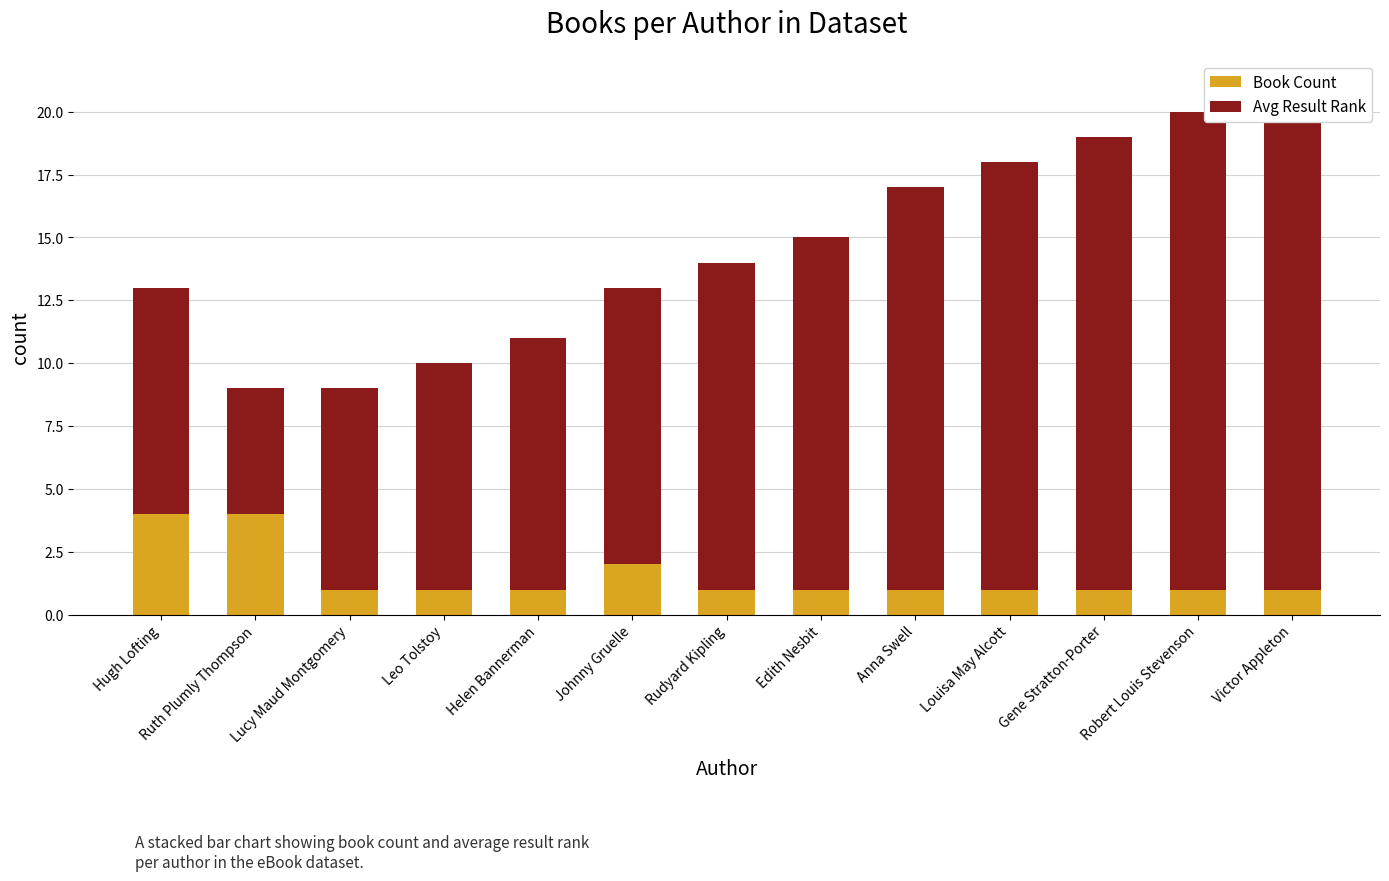

At which category is the sum across all series the highest?

Victor Appleton